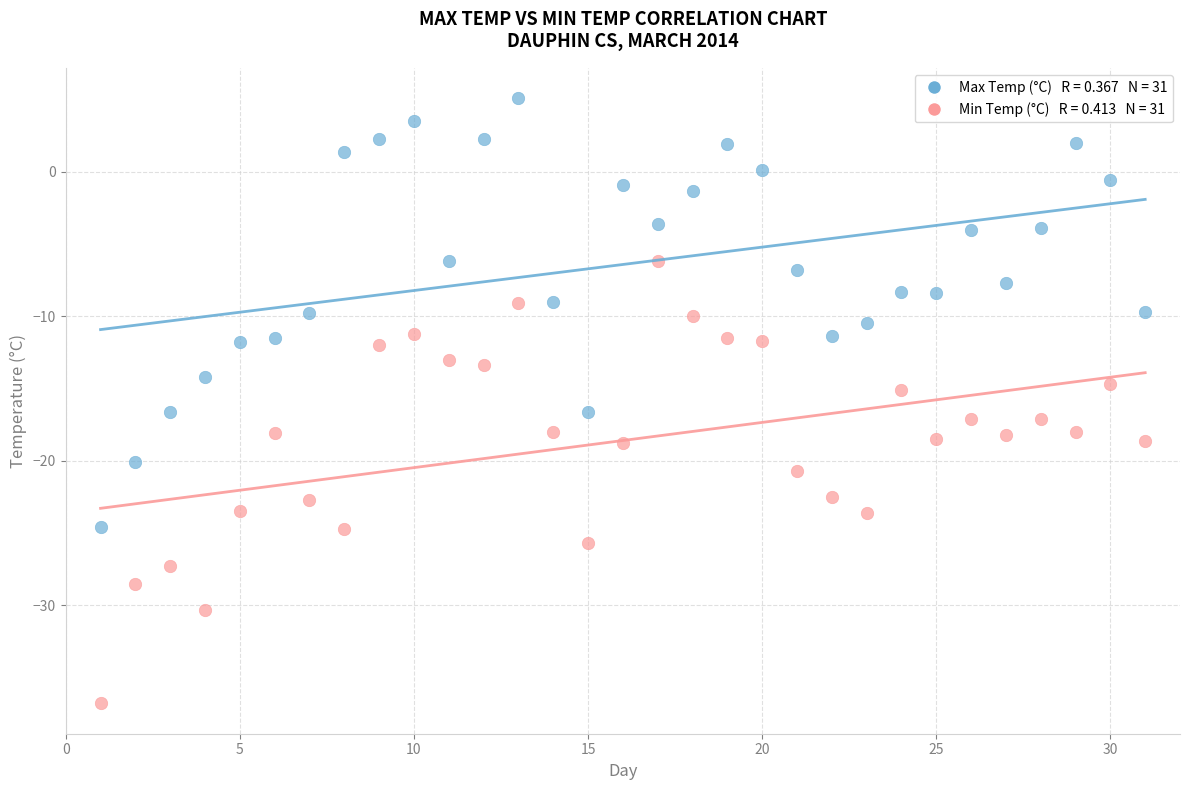

Across all data points, what is the range of X values (max minus min)?

30.0